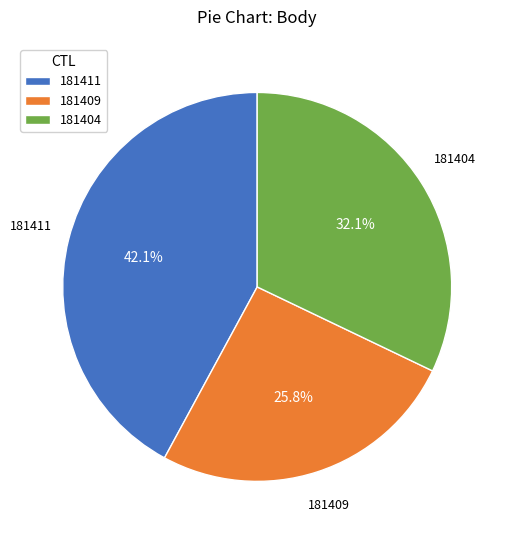

How many slices are in this pie chart?

3